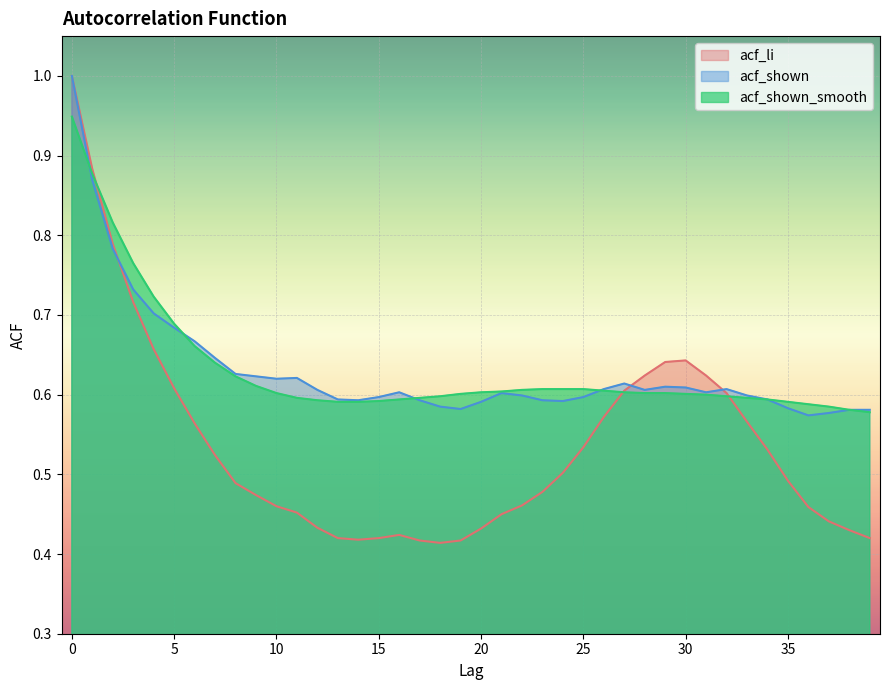

Reading left to right, extract all data points from this chart.

acf_li: 1.0	0.9	0.8	0.7	0.7	0.6	0.6	0.5	0.5	0.5	0.5	0.5	0.4	0.4	0.4	0.4	0.4	0.4	0.4	0.4	0.4	0.5	0.5	0.5	0.5	0.5	0.6	0.6	0.6	0.6	0.6	0.6	0.6	0.6	0.5	0.5	0.5	0.4	0.4	0.4
acf_shown: 1.0	0.9	0.8	0.7	0.7	0.7	0.7	0.6	0.6	0.6	0.6	0.6	0.6	0.6	0.6	0.6	0.6	0.6	0.6	0.6	0.6	0.6	0.6	0.6	0.6	0.6	0.6	0.6	0.6	0.6	0.6	0.6	0.6	0.6	0.6	0.6	0.6	0.6	0.6	0.6
acf_shown_smooth: 0.9	0.9	0.8	0.8	0.7	0.7	0.7	0.6	0.6	0.6	0.6	0.6	0.6	0.6	0.6	0.6	0.6	0.6	0.6	0.6	0.6	0.6	0.6	0.6	0.6	0.6	0.6	0.6	0.6	0.6	0.6	0.6	0.6	0.6	0.6	0.6	0.6	0.6	0.6	0.6